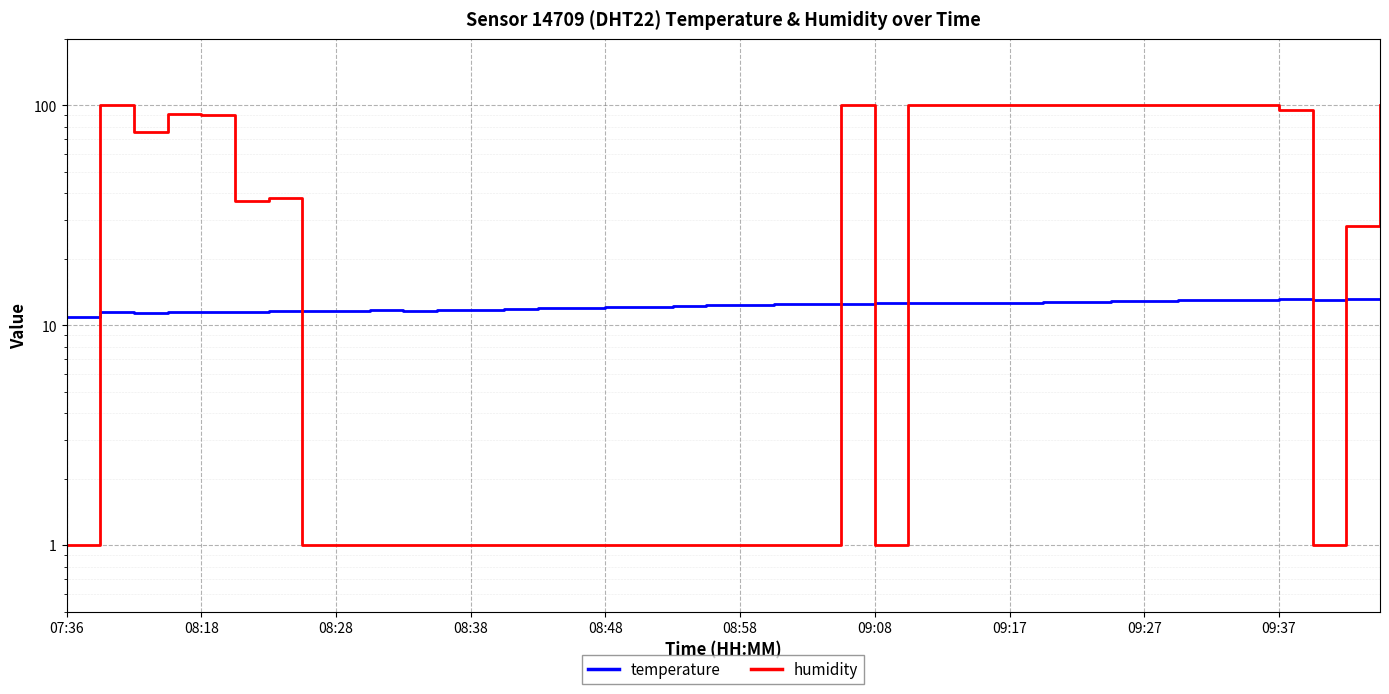

What is the value of the humidity point at the 18th from the left?

1.0